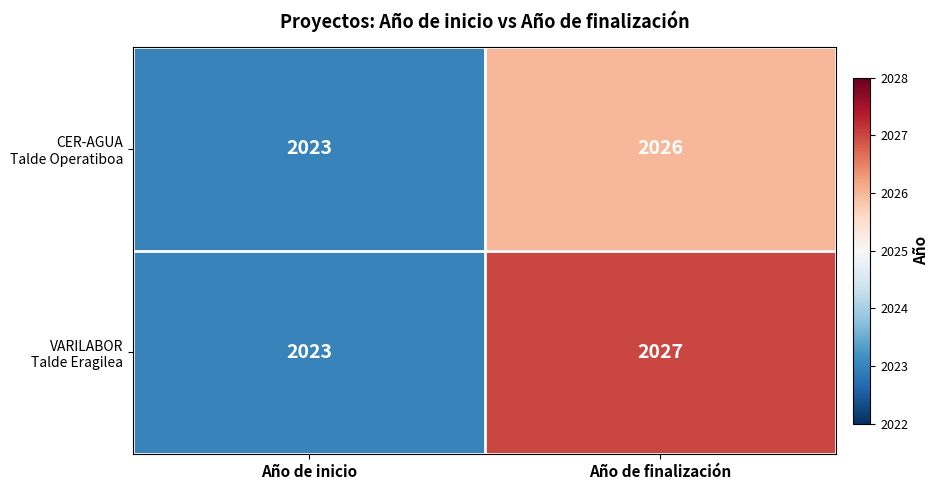

At which category is the sum across all series the highest?

Año de finalización